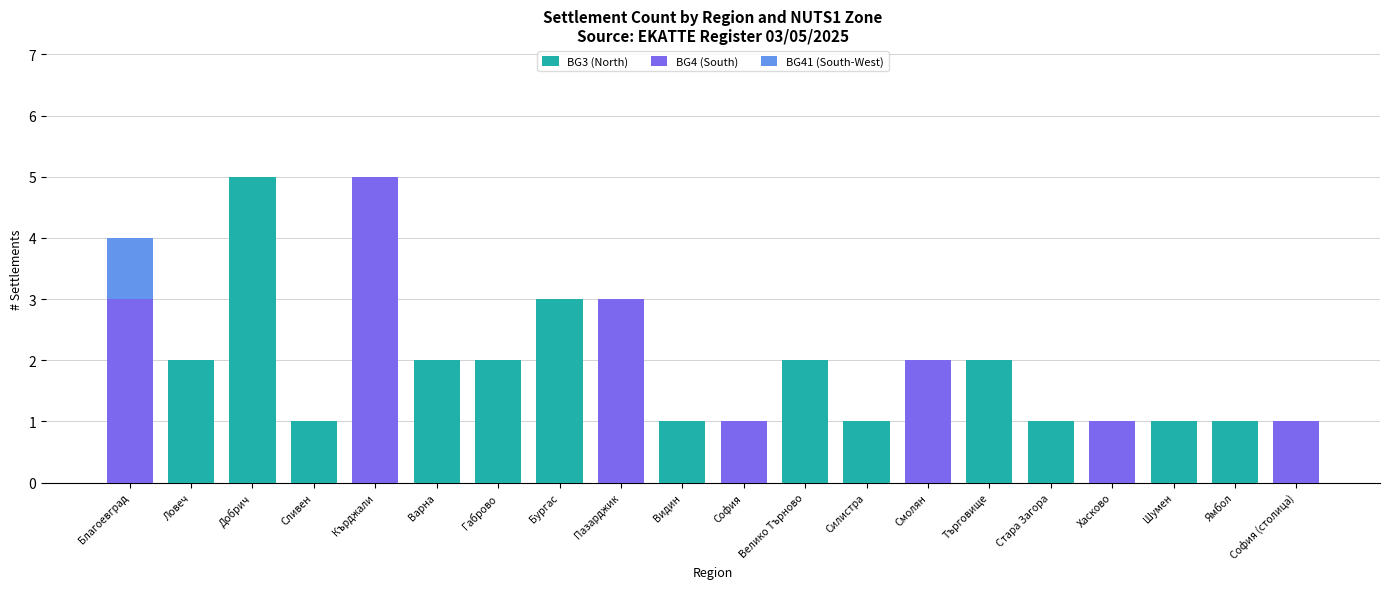

The BG3 (North) series shows 3 at Смолян. True or false?

False